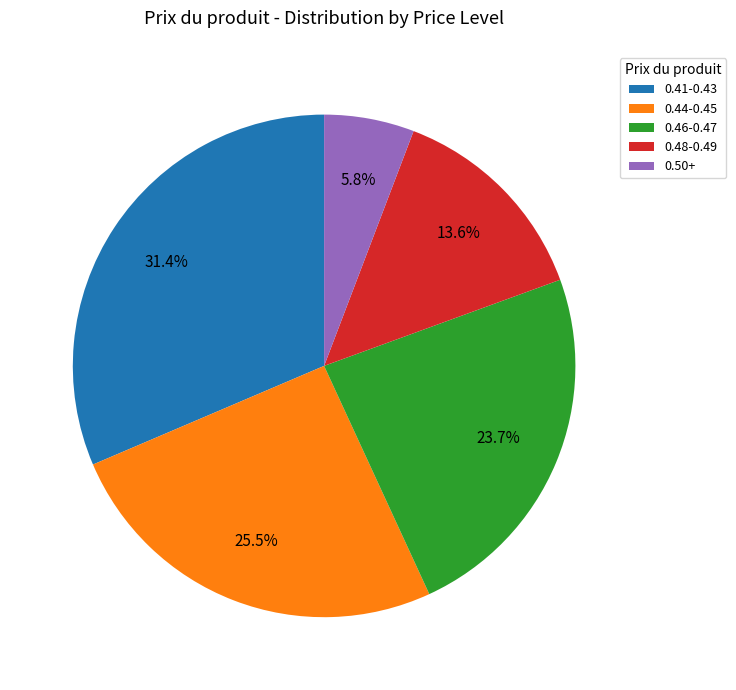

Does 0.50+ account for over 50% of the chart?

No